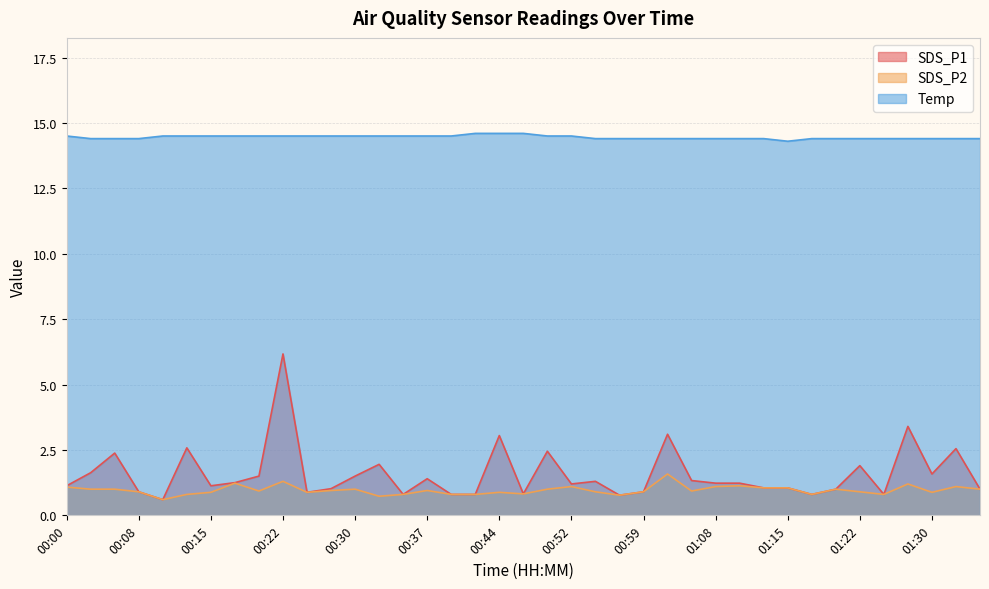

What is the approximate value of SDS_P1 at 01:02?

3.1